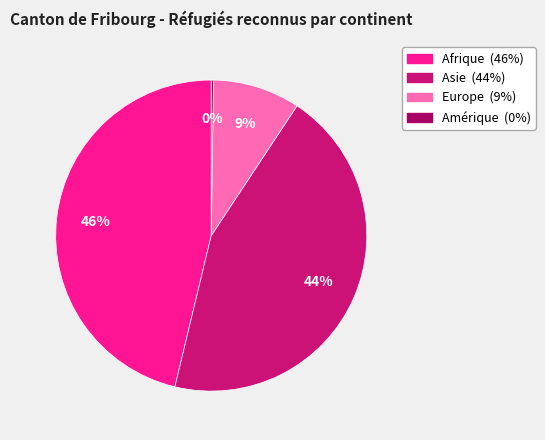

Is there a majority slice in this chart?

No